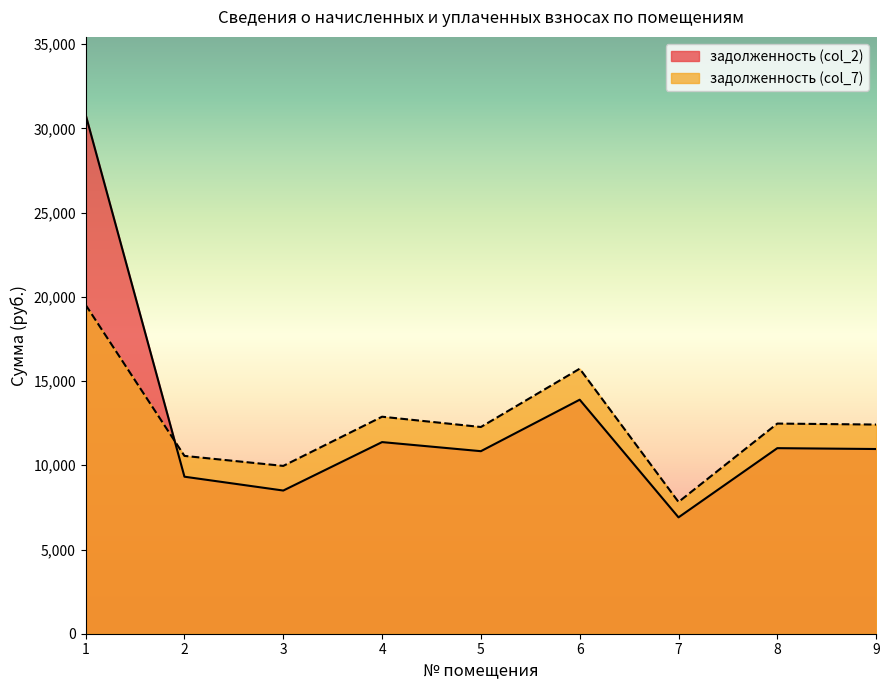

True or false: задолженность (col_2) and задолженность (col_7) cross at least once.

True